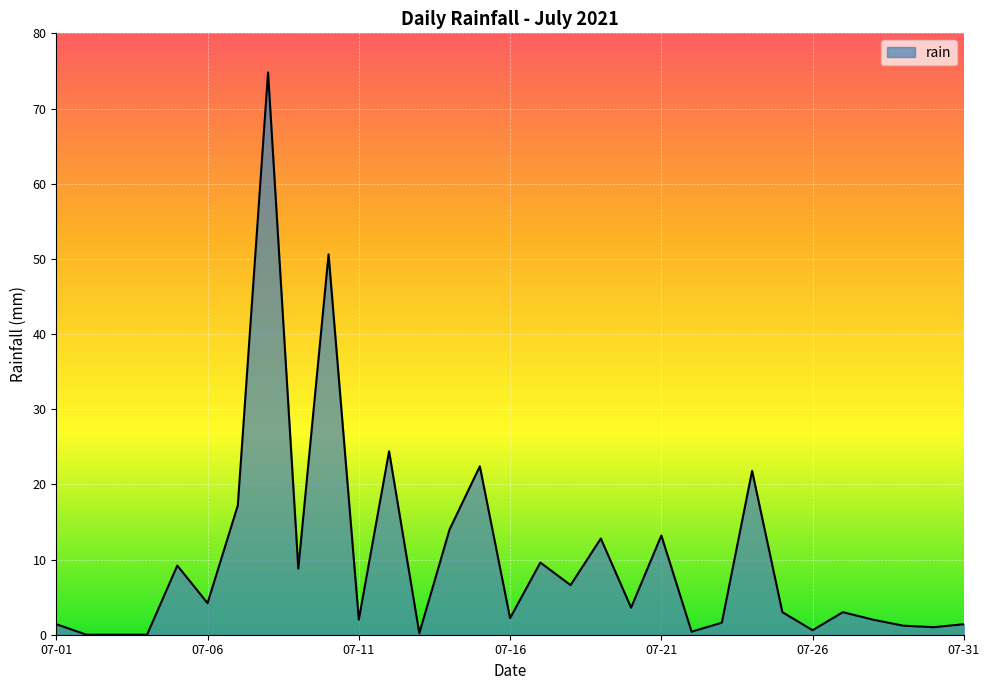

What is the maximum value shown in the chart?

74.8